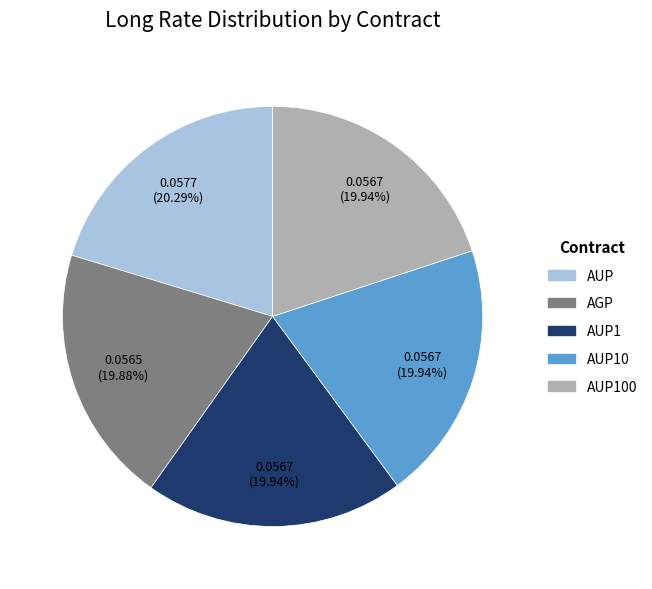

To the nearest percent, what portion does AUP100 represent?

20%